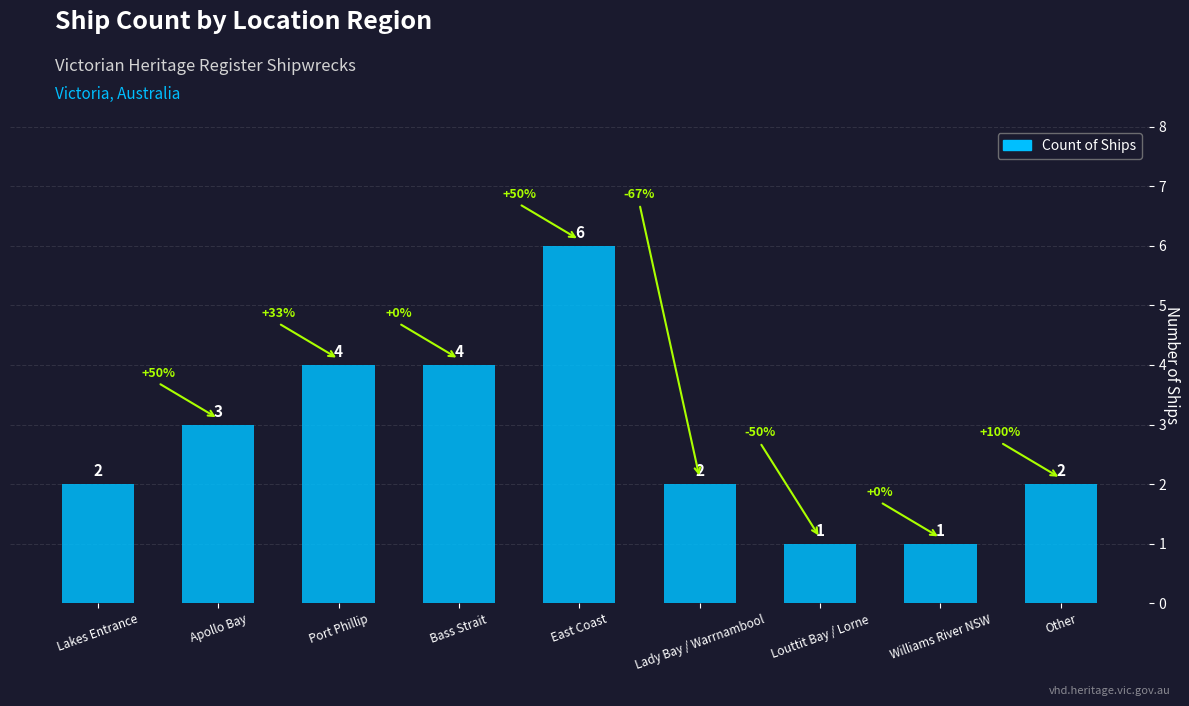

What is the change in value from Apollo Bay to East Coast?

+3